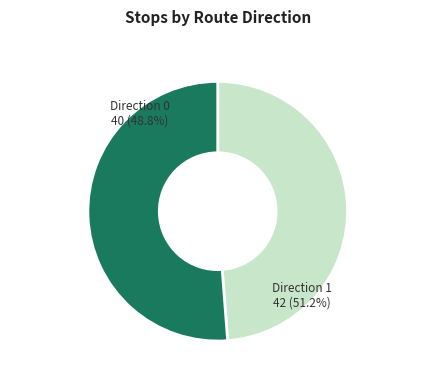

Count the number of slices in the pie.

2